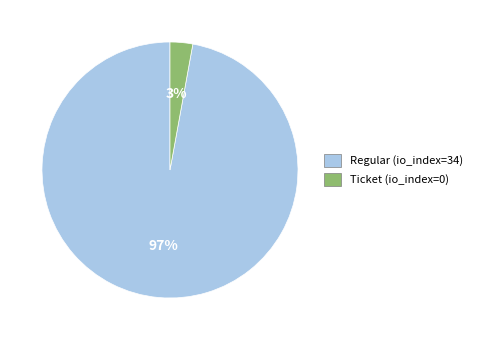

To the nearest percent, what is the difference between the largest and smallest slice percentages?

94%